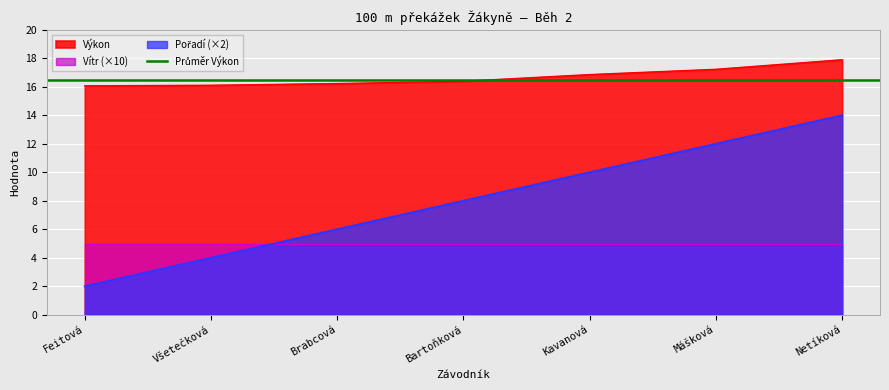

What value does the Výkon series have at Všetečková?

16.1